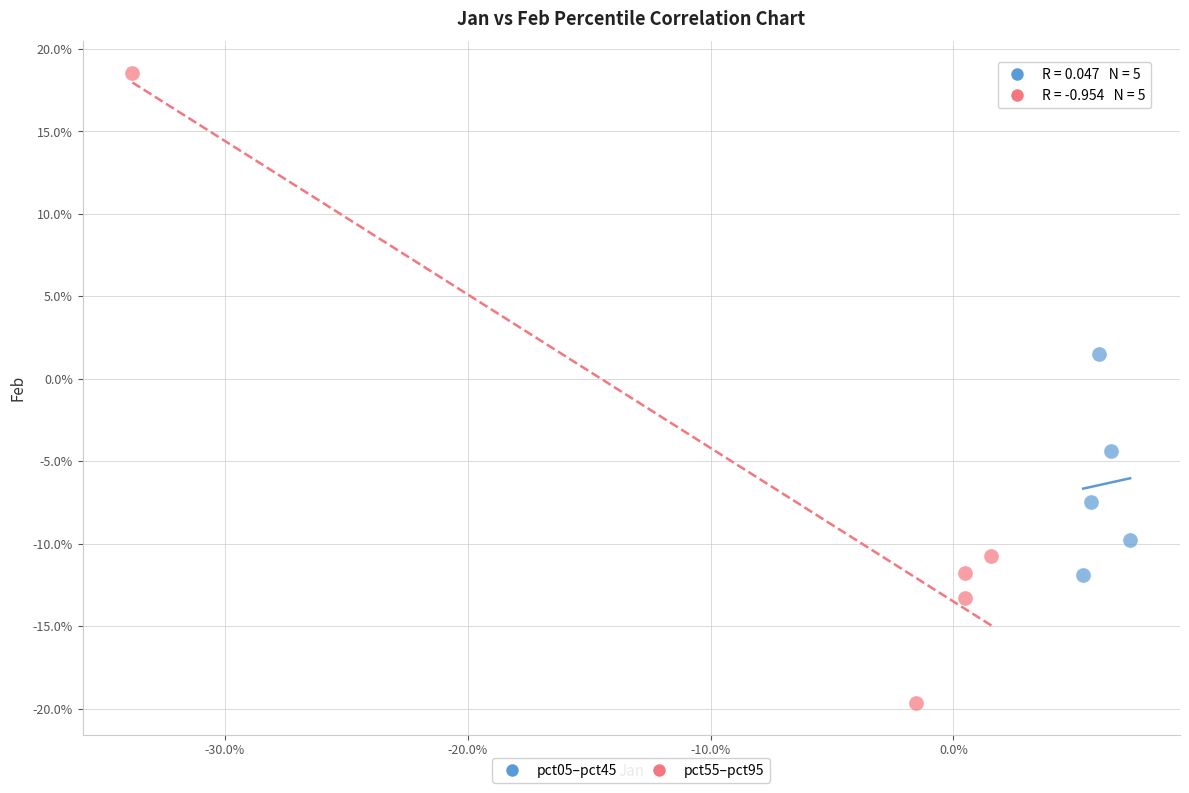

Which series reaches the minimum Y coordinate?

pct55–pct95